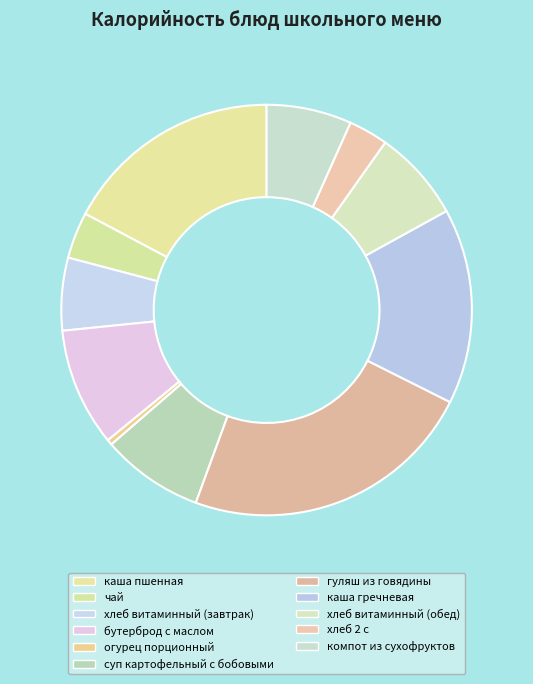

What portion of the pie excludes каша пшенная?

82.8%